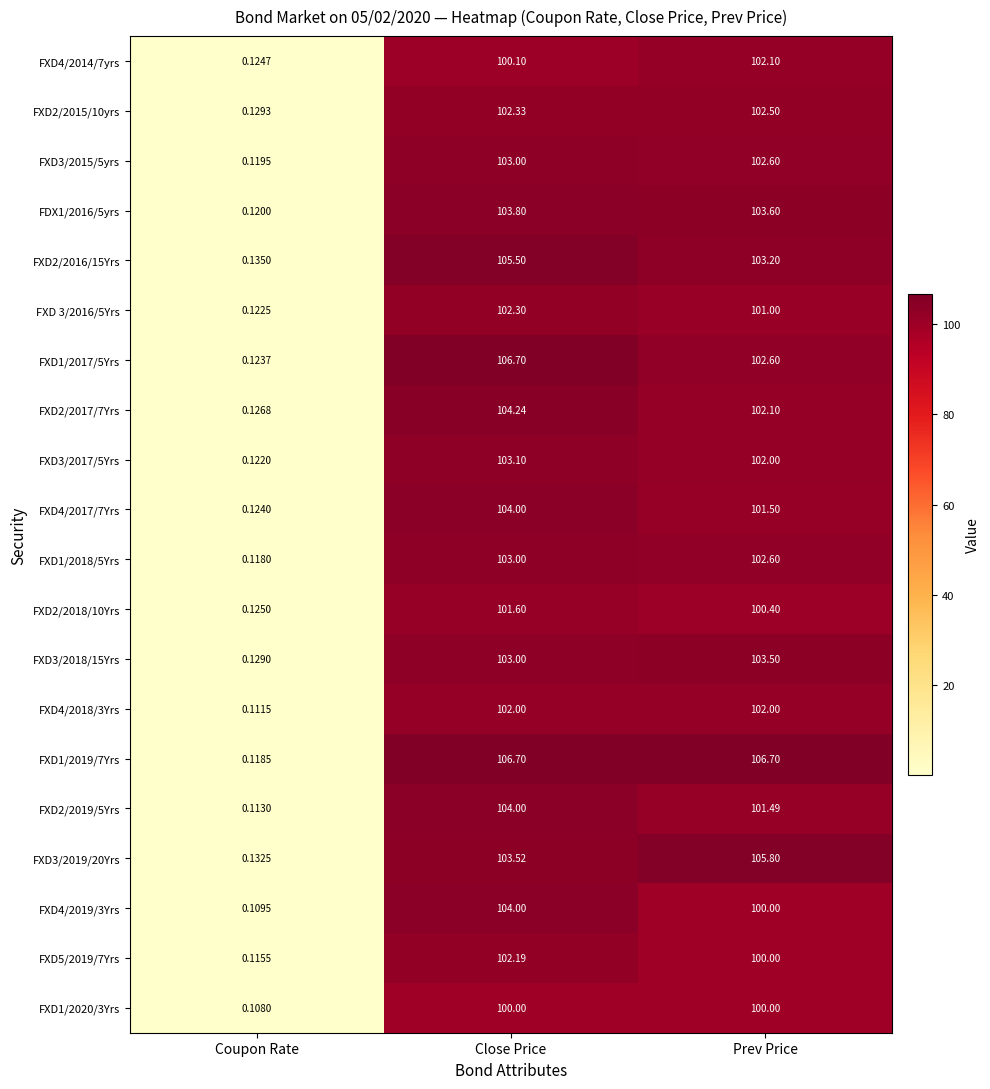

At which label is FXD2/2019/5Yrs closest to 52?

Prev Price